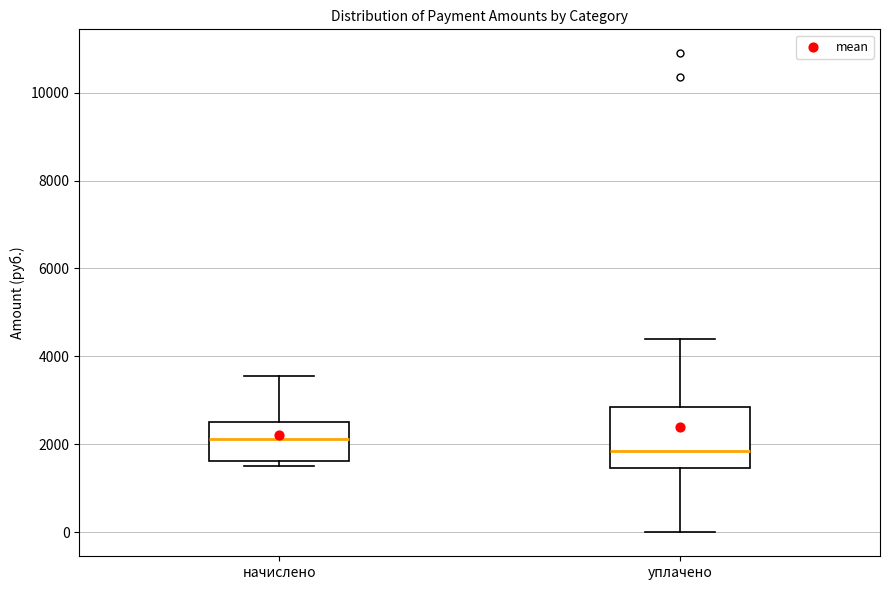

Reading left to right, transcribe this box plot: for each box, give where its median line is, the range the box spans, and where its two whiskers end, as read against the y-axis. The values are not printed on the chart, so give them approximately, as read against the axis.

начислено: median 2200, box 1600 to 2600, whiskers 1600 (just below the box's lower edge) to 3600
уплачено: median 1800, box 1400 to 2800, whiskers 0 to 4400